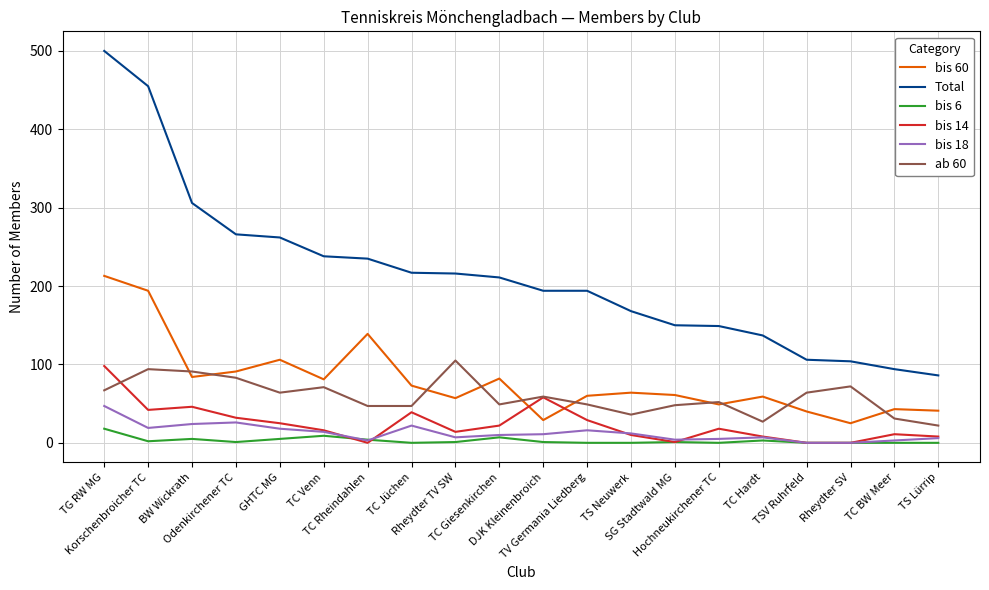

At which category is the sum across all series the highest?

TG RW MG